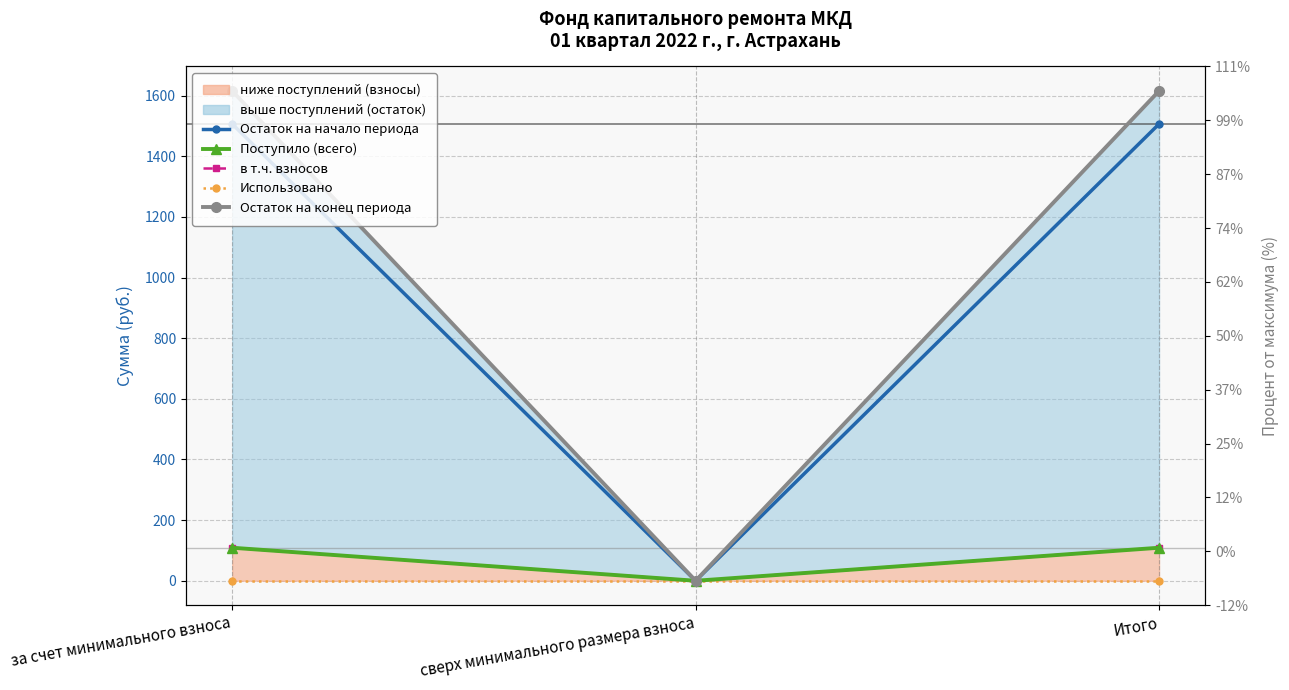

Which series changed the most between за счет минимального взноса and сверх минимального размера взноса?

Остаток на конец периода